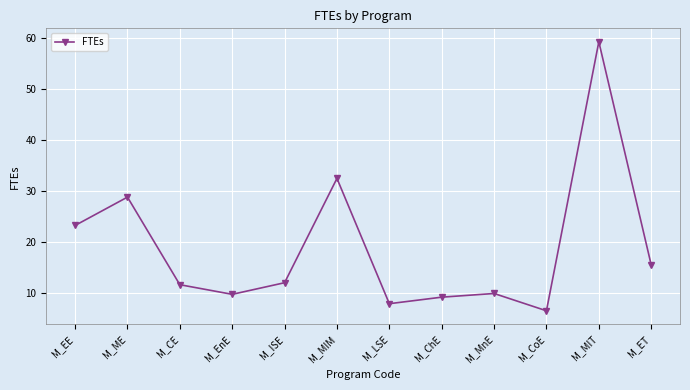

What is the label of the 2nd point from the right?

M_MIT